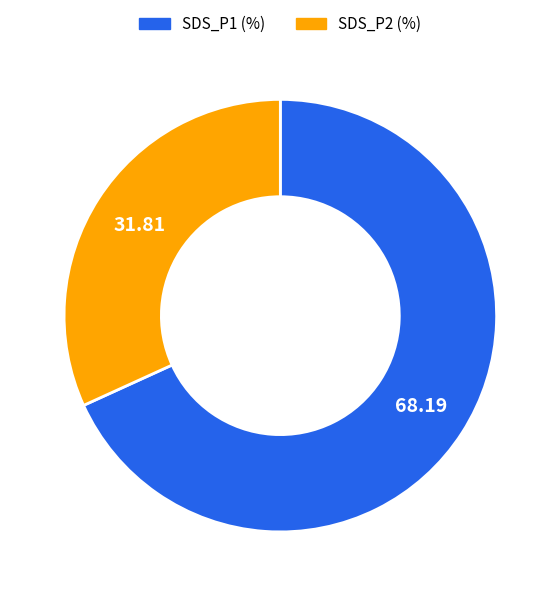

Which slice represents more than half of the pie?

SDS_P1